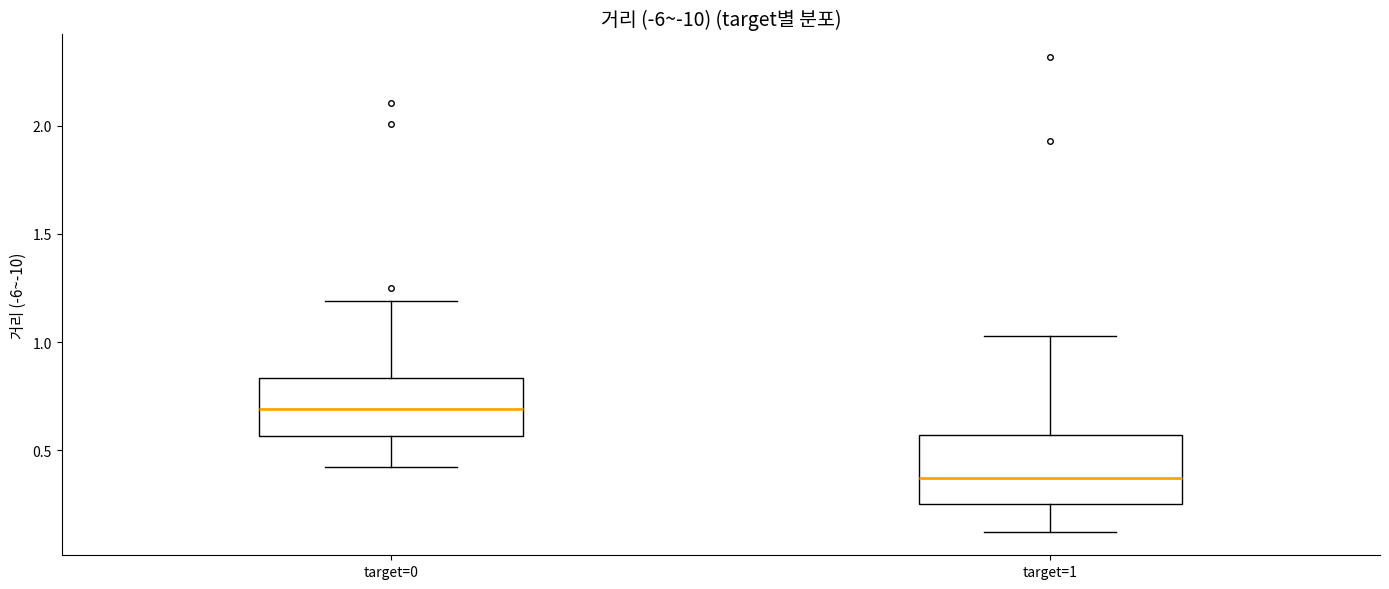

Reading left to right, read every box against the y-axis: the position of its median line, the range the box covers, and the ends of its whiskers. The values are not printed on the chart, so give them approximately, as read against the axis.

target=0: median 0.70, box 0.55 to 0.85, whiskers 0.40 to 1.20
target=1: median 0.35, box 0.25 to 0.55, whiskers 0.10 to 1.05